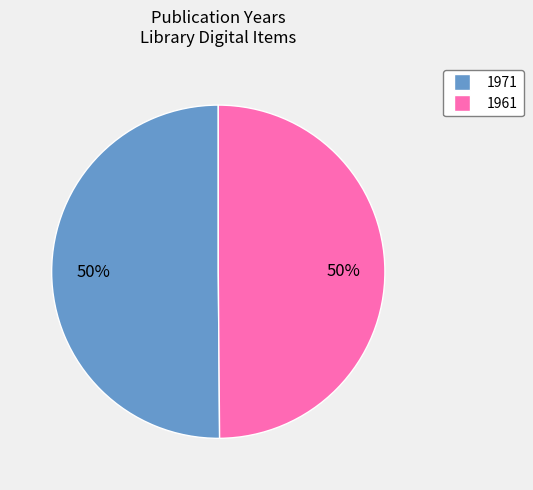

How many slices are in this pie chart?

2